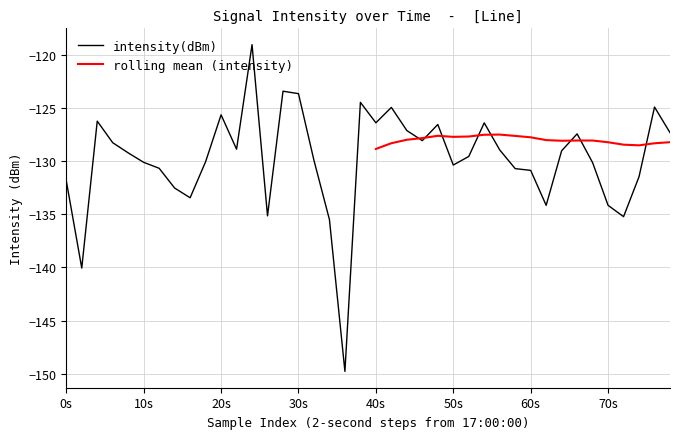

Read the value at 22.

-127.1